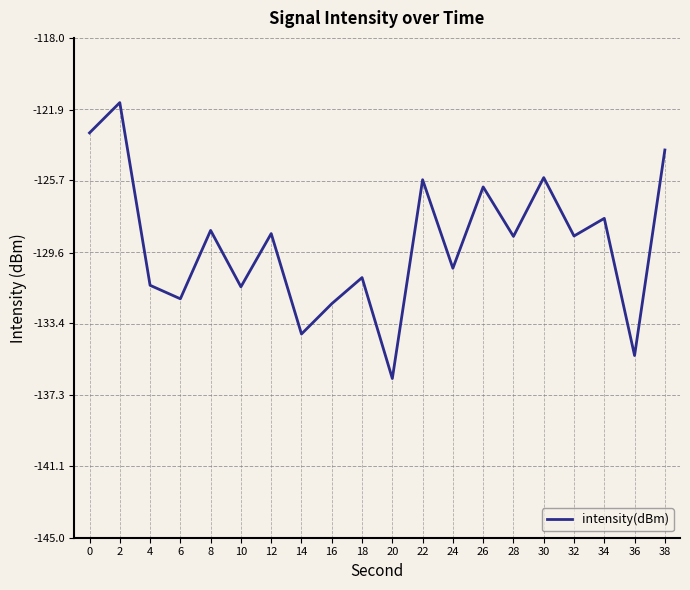

Which category has the lowest value across all series?

20